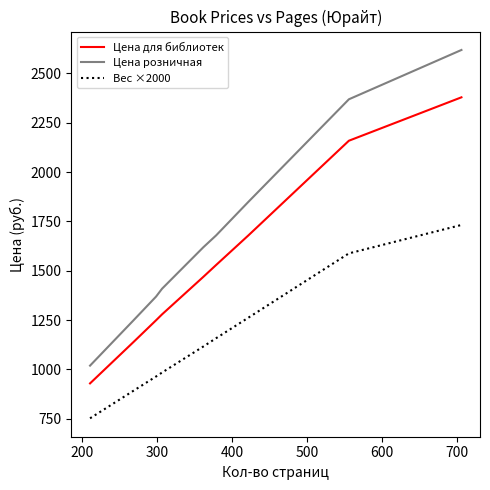

True or false: Цена розничная and Цена для библиотек intersect in this chart.

False